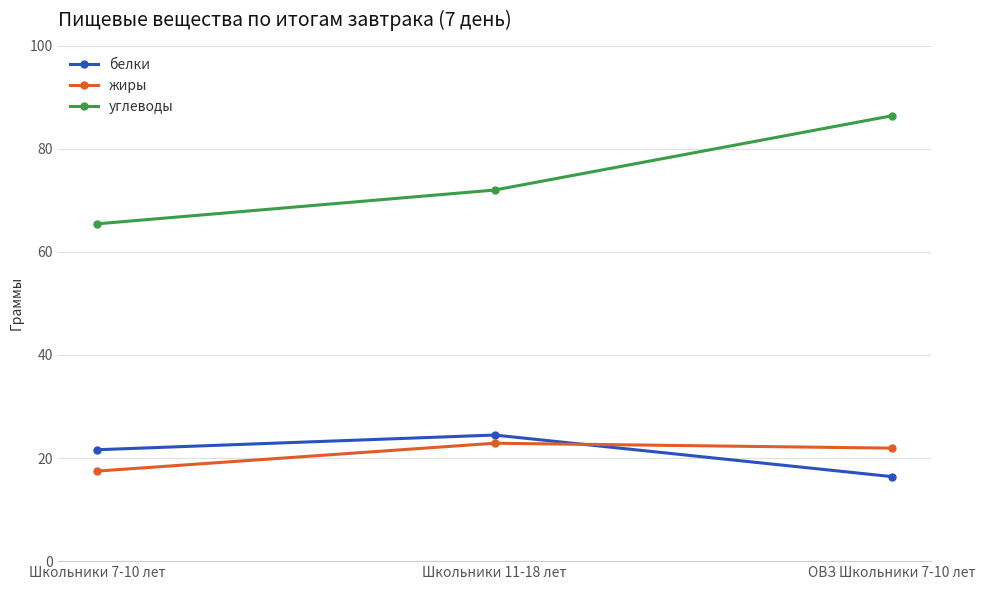

How many data points in белки are less than 21?

1